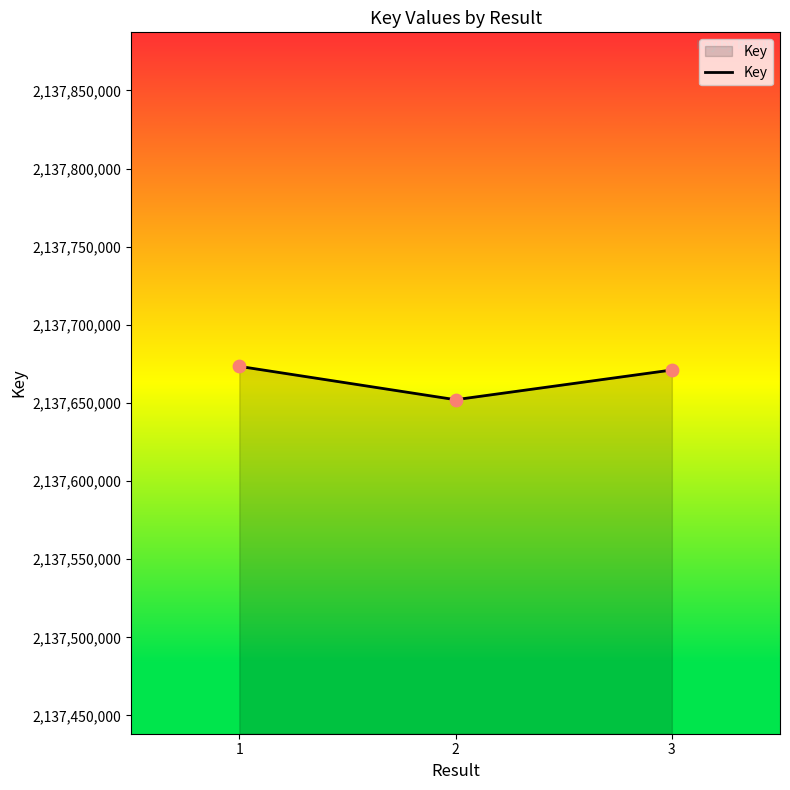

What is the change in value from 1 to 3?

-2334